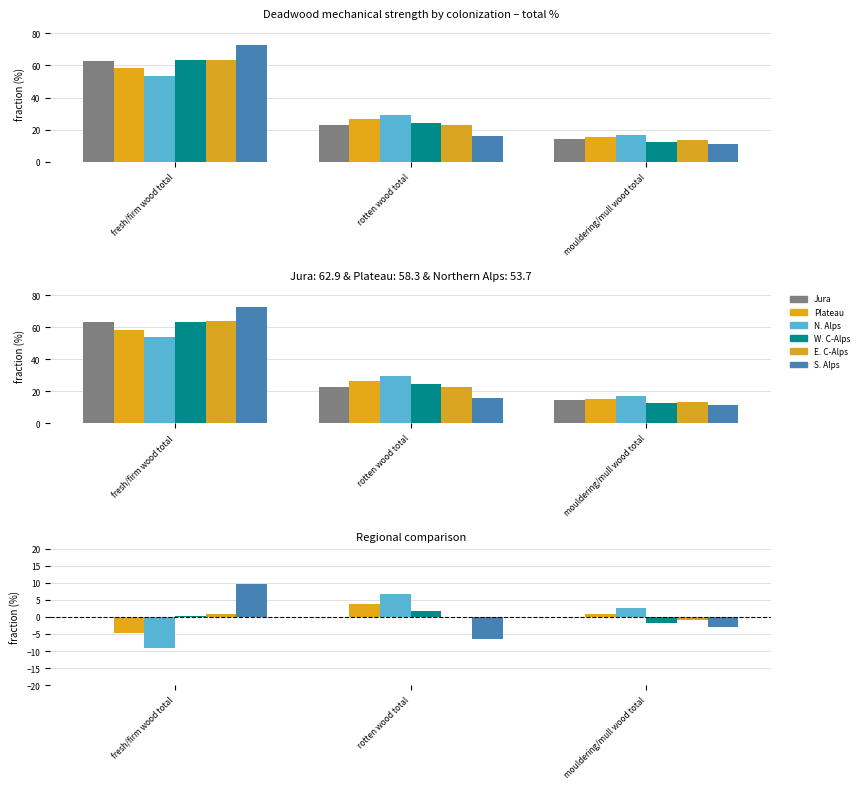

Which series has the largest total across all categories?

Northern Alps